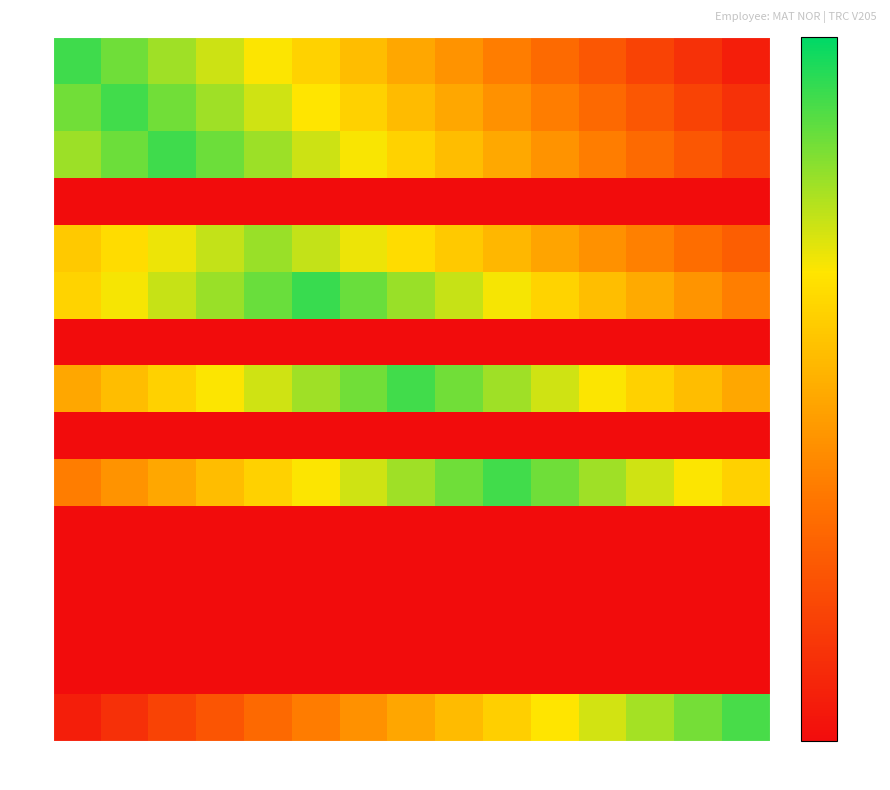

At how many categories does at least one series exceed 7?

15